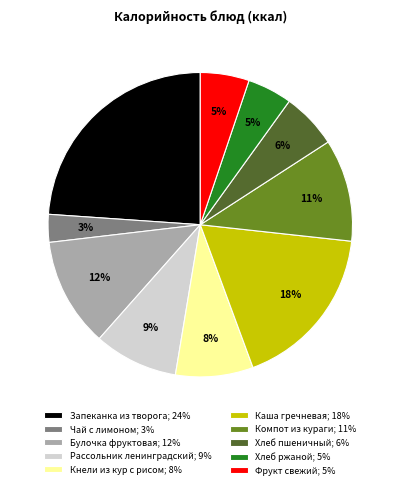

What percentage is the Чай с лимоном; 3% slice, to the nearest percent?

3%